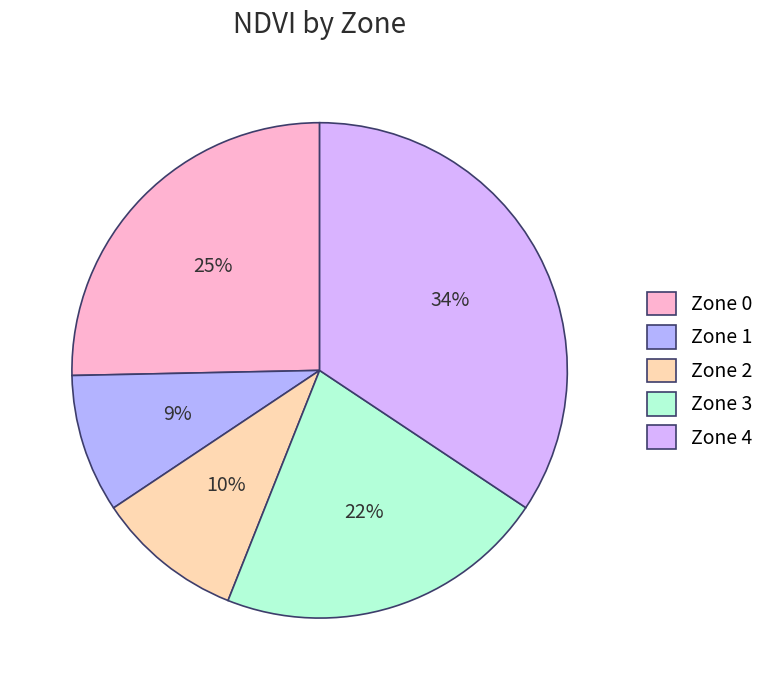

What percentage is the Zone 2 slice, to the nearest percent?

10%